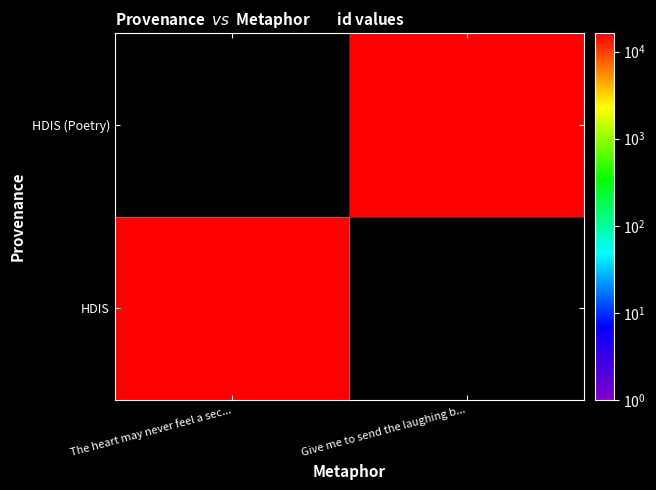

How many data points does each series have?

2